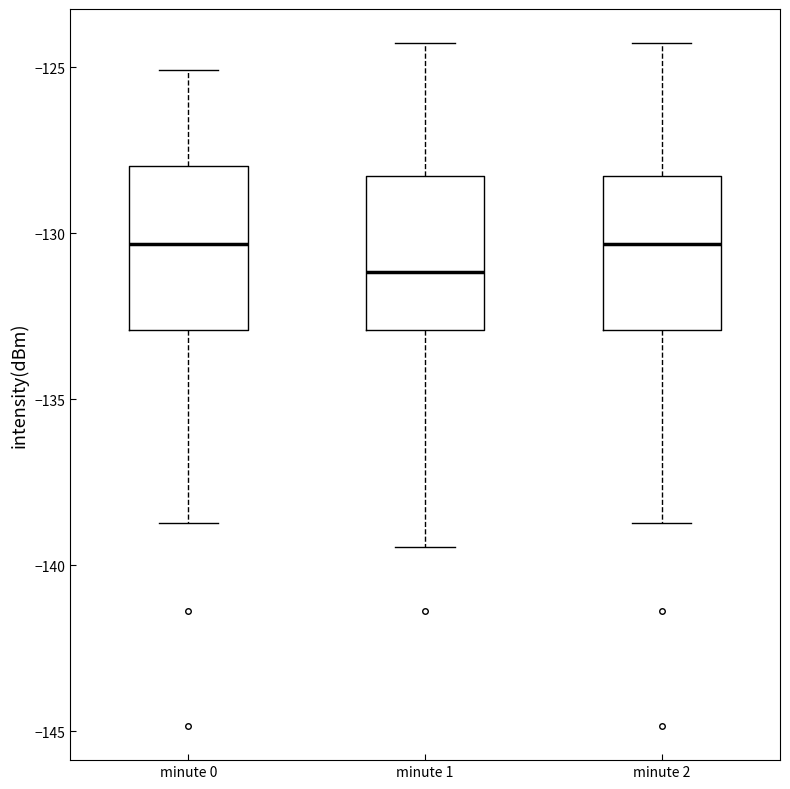

Reading left to right, transcribe this box plot: for each box, give where its median line is, the range the box spans, and where its two whiskers end, as read against the y-axis. The values are not printed on the chart, so give them approximately, as read against the axis.

minute 0: median -130.5, box -133.0 to -128.0, whiskers -138.5 to -125.0
minute 1: median -131.0, box -133.0 to -128.5, whiskers -139.5 to -124.5
minute 2: median -130.5, box -133.0 to -128.5, whiskers -138.5 to -124.5